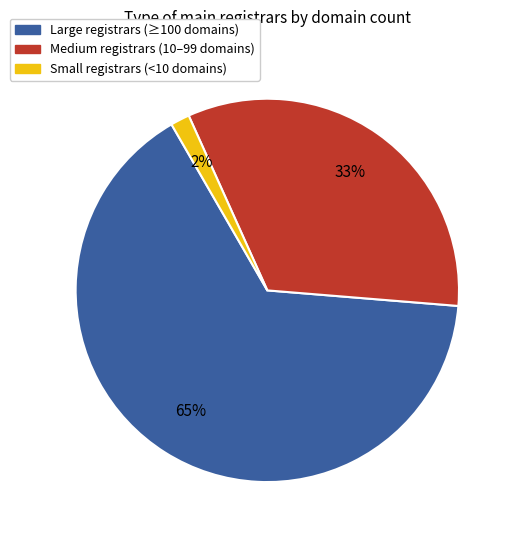

Is there a majority slice in this chart?

Yes